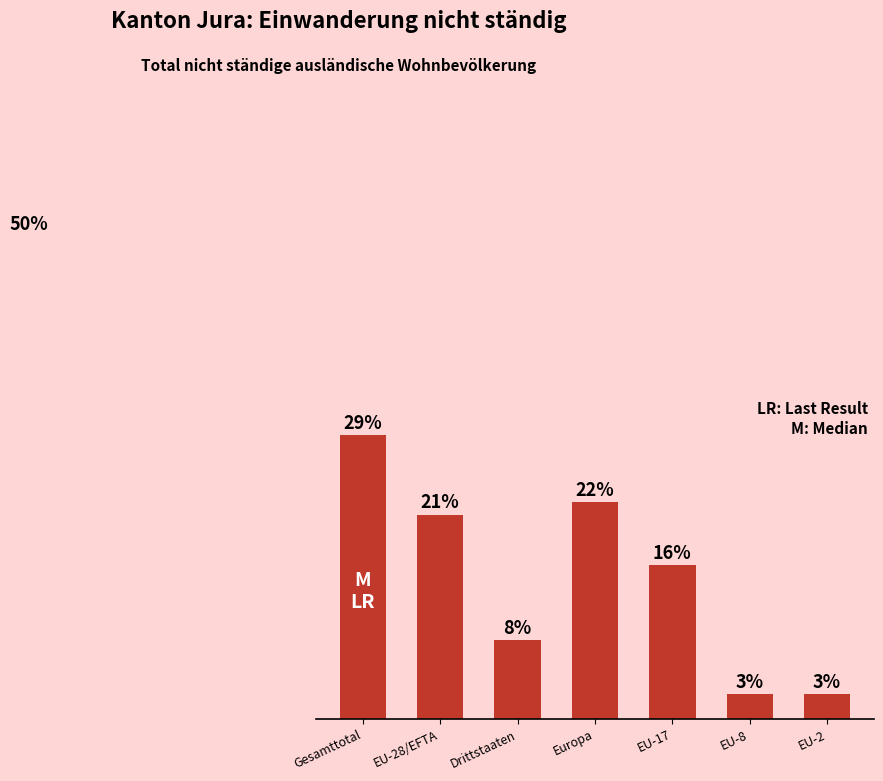

What is the label of the 5th bar from the left?

EU-17